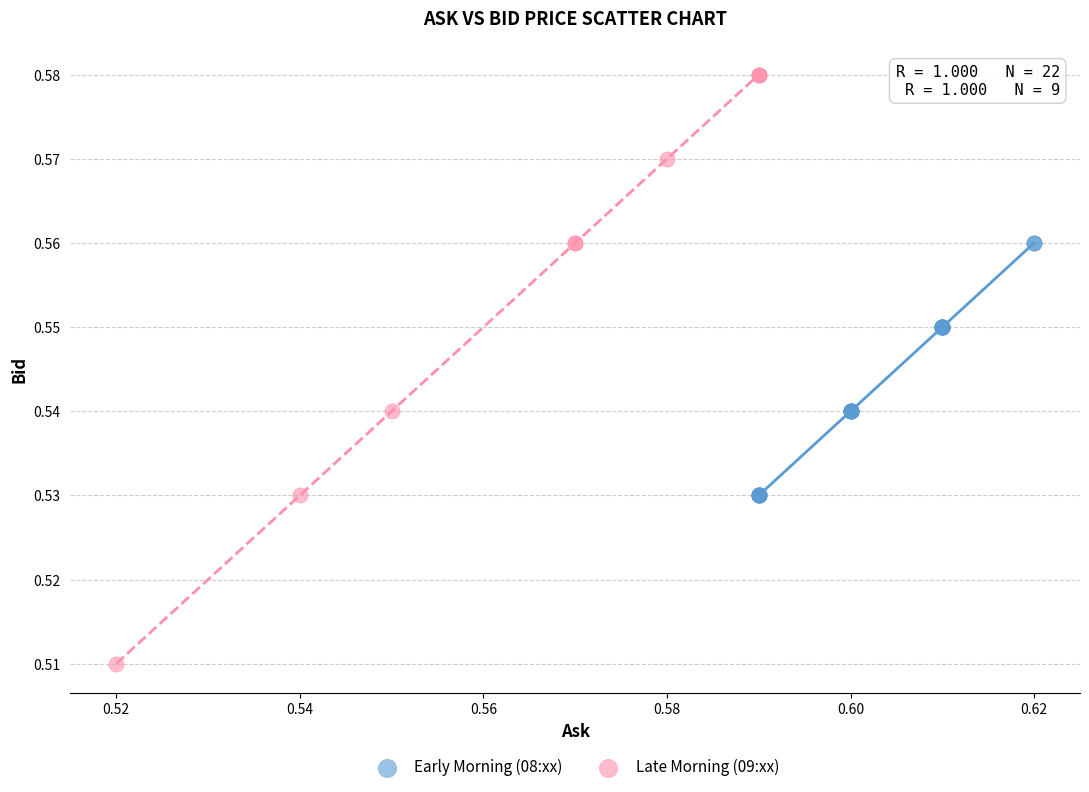

Which series has the largest Y range (max minus min)?

Late Morning (09:xx)